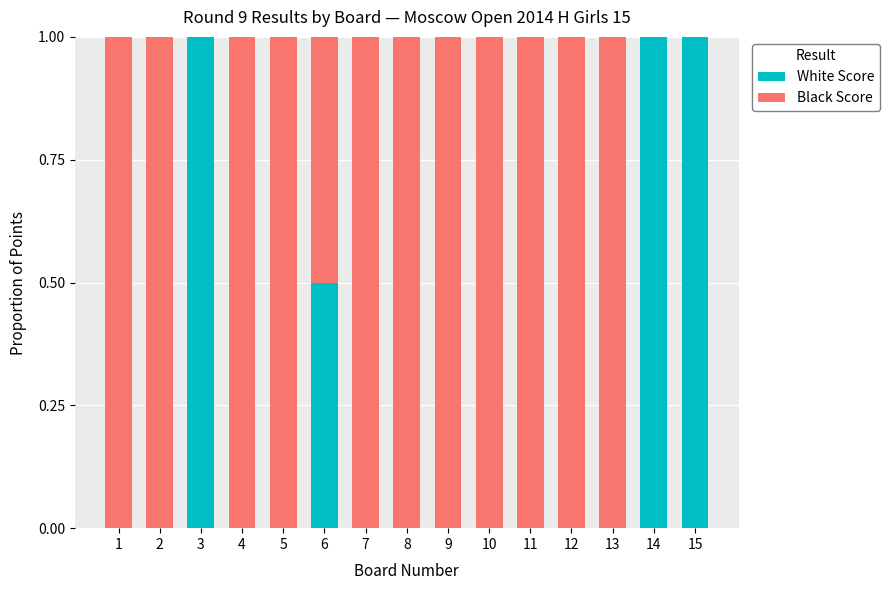

What is the sum of the White Score values at 9 and 14?

1.0